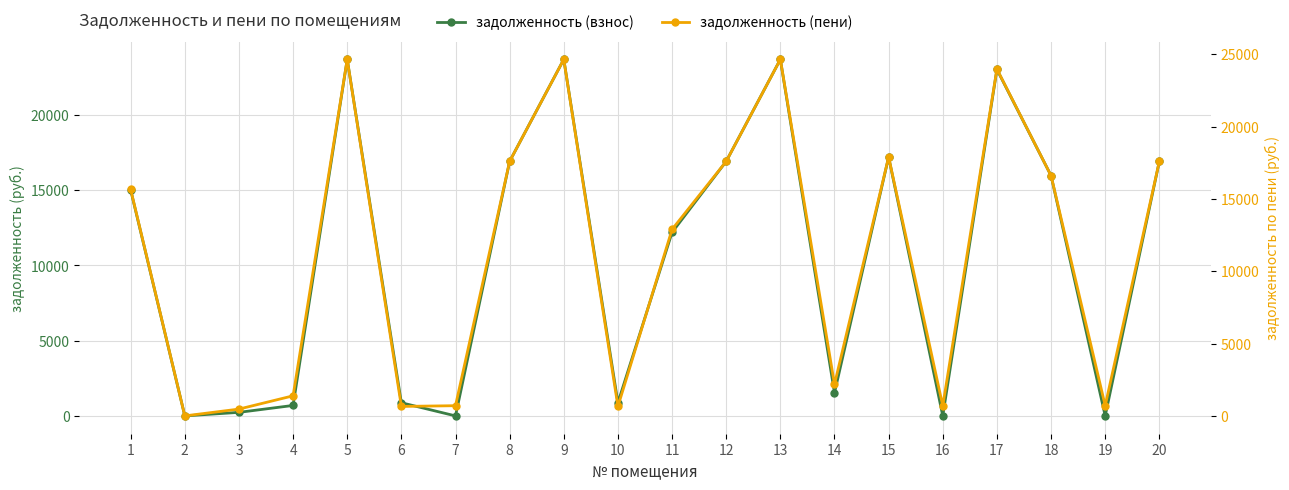

Which category has the highest value in the задолженность (пени) series?

5